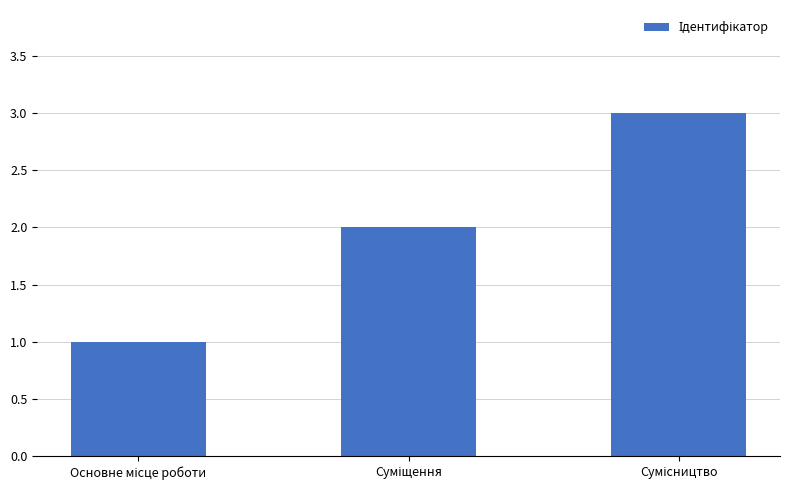

Reading left to right, what are all the values shown in this chart?

1	2	3